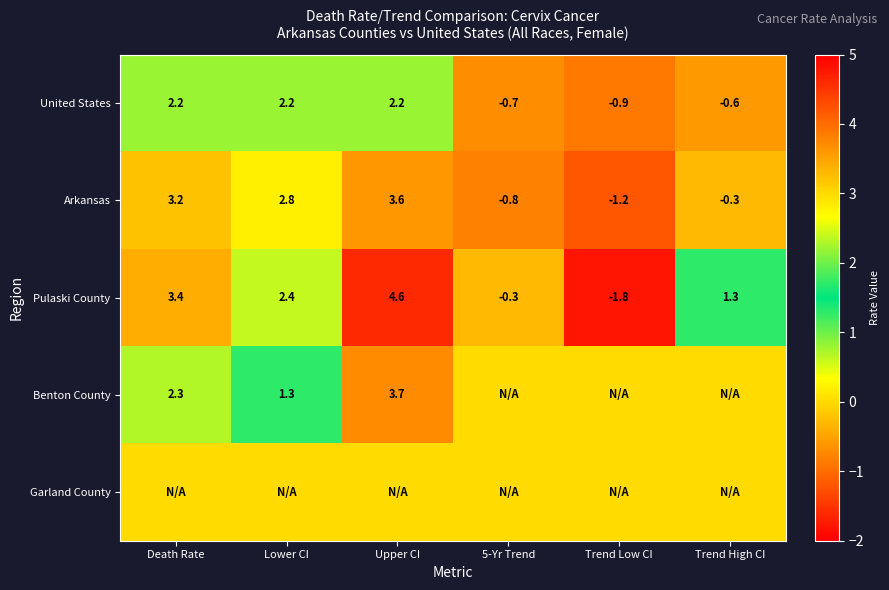

What is the minimum value shown in the chart?

-1.8